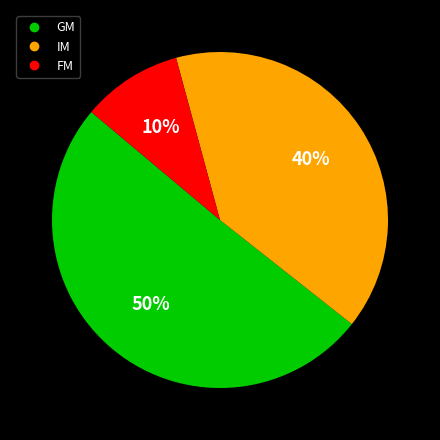

To the nearest percent, what is the average slice percentage?

33%